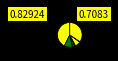

How many slices are in this pie chart?

8